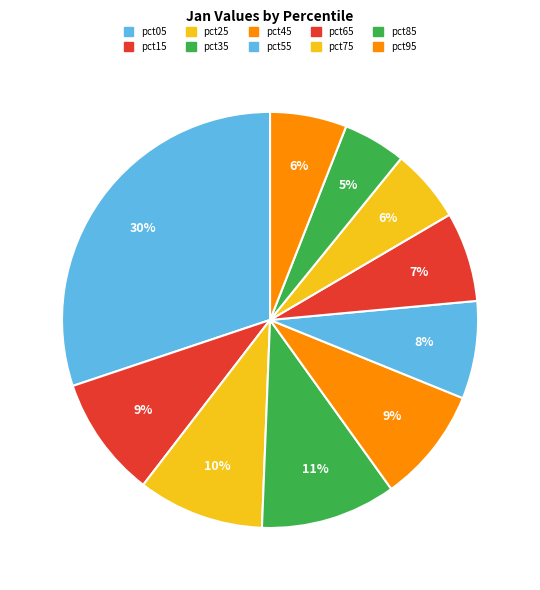

Which category has the smallest portion of the pie?

pct85